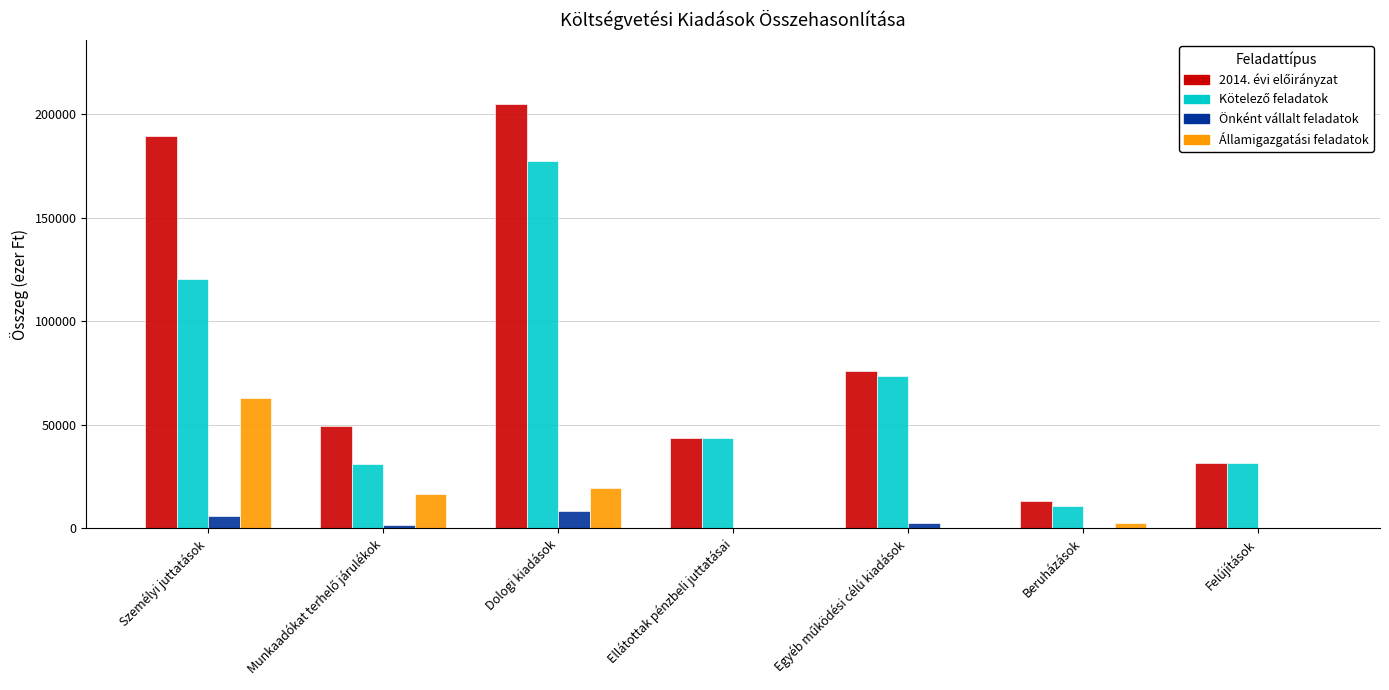

At which category is the sum across all series the highest?

Dologi kiadások